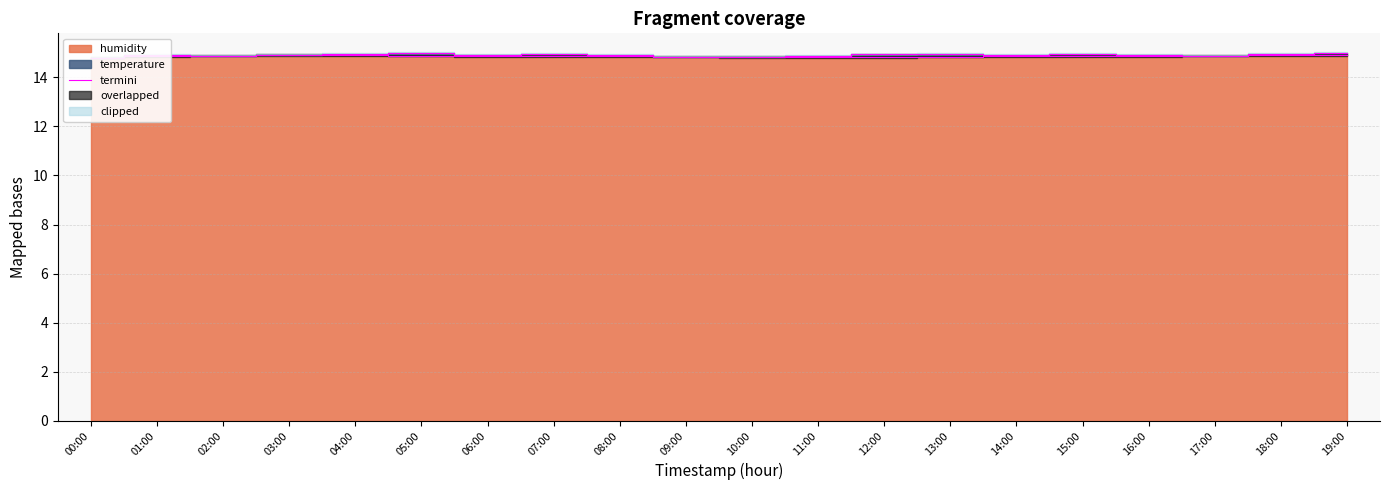

List the labels in order of value, smallest first.

00:00, 11:00, 10:00, 12:00, 09:00, 13:00, 01:00, 08:00, 14:00, 07:00, 15:00, 06:00, 16:00, 02:00, 05:00, 17:00, 04:00, 18:00, 03:00, 19:00